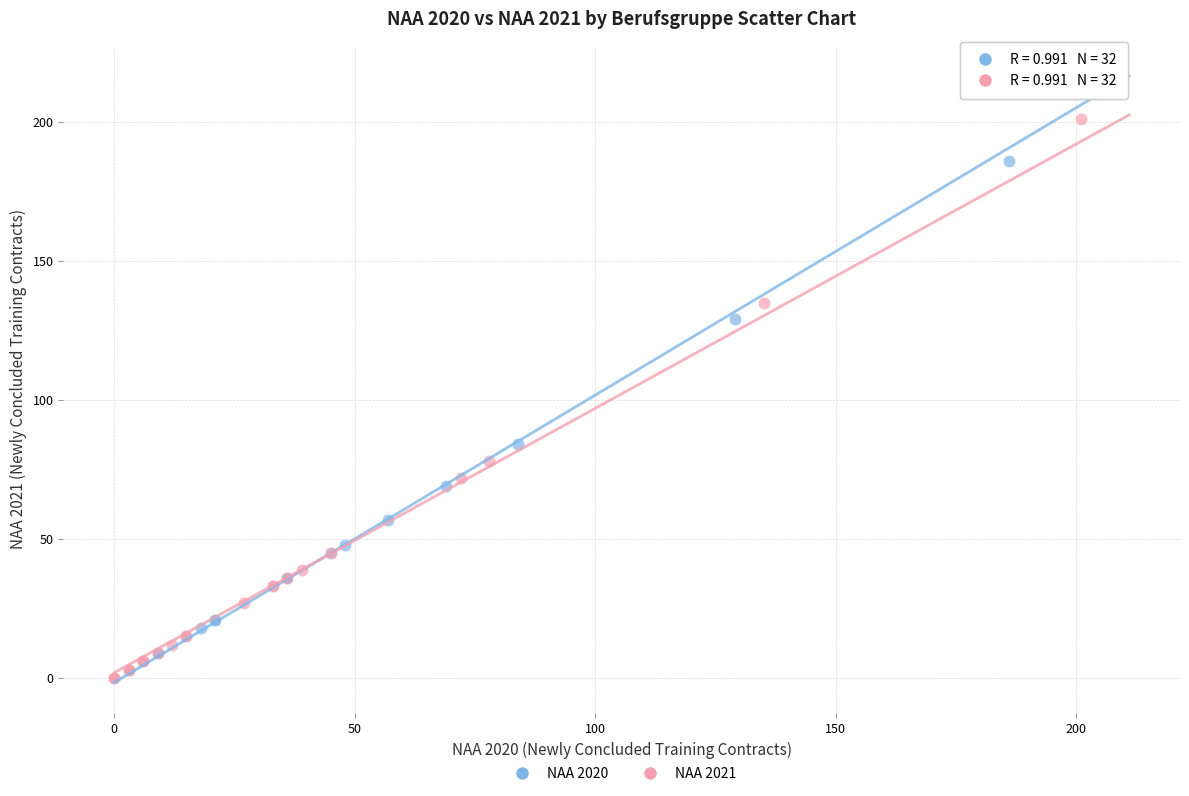

Which series has the largest Y range (max minus min)?

NAA 2021